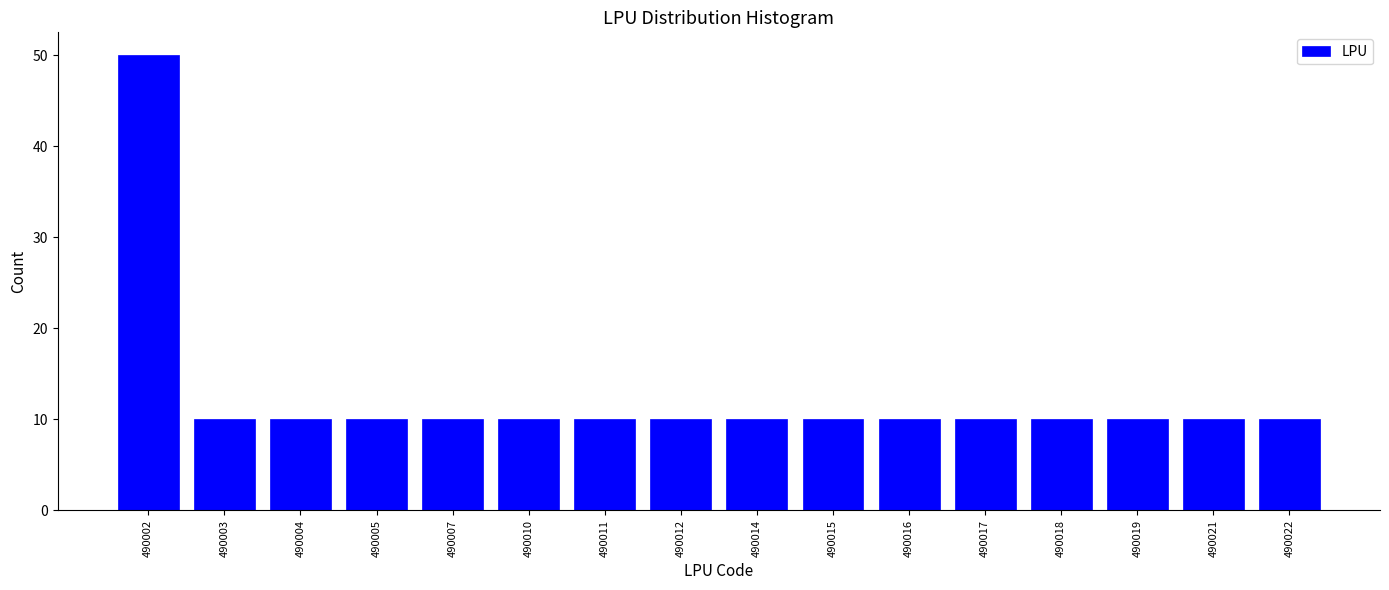

Reading left to right, extract all data points from this chart.

50	10	10	10	10	10	10	10	10	10	10	10	10	10	10	10